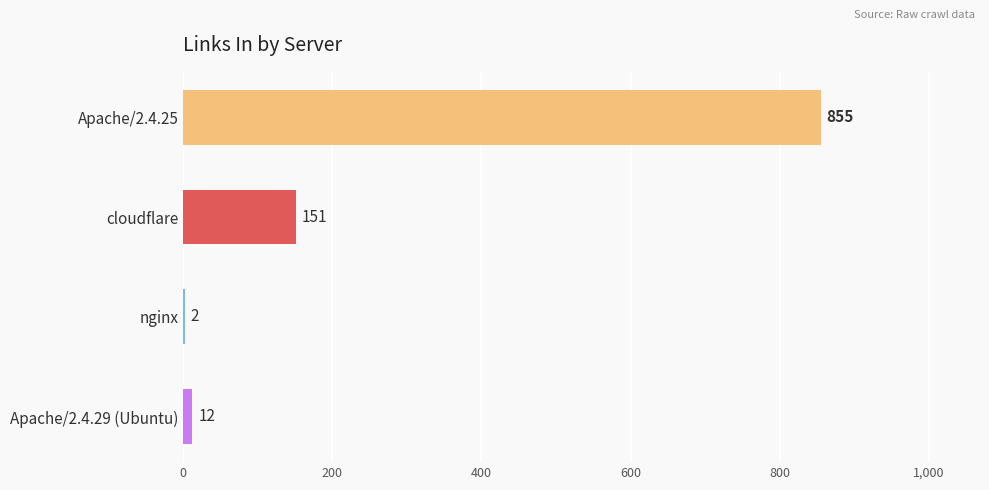

Is it true that the value at nginx is 2?

True